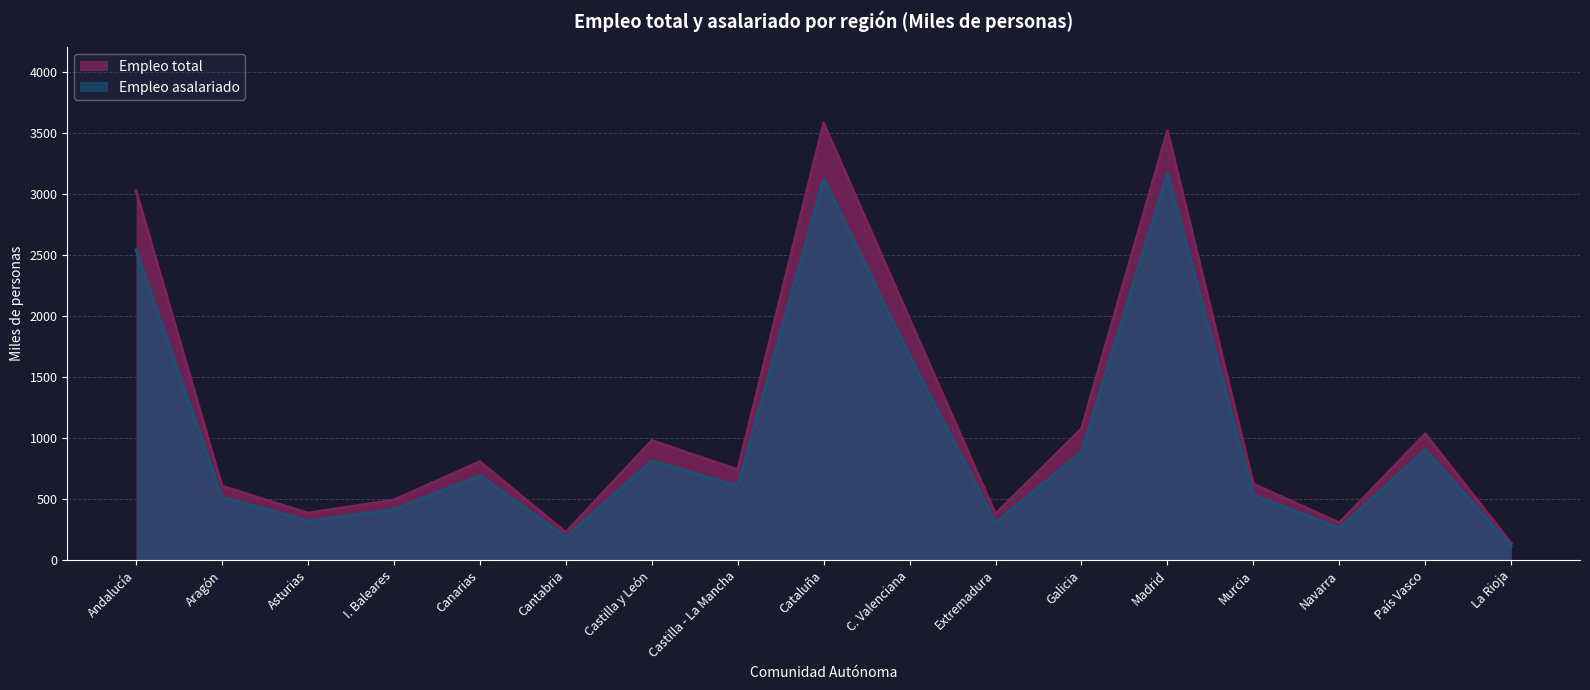

What is the value of the Empleo total point at the 4th from the left?

493.0